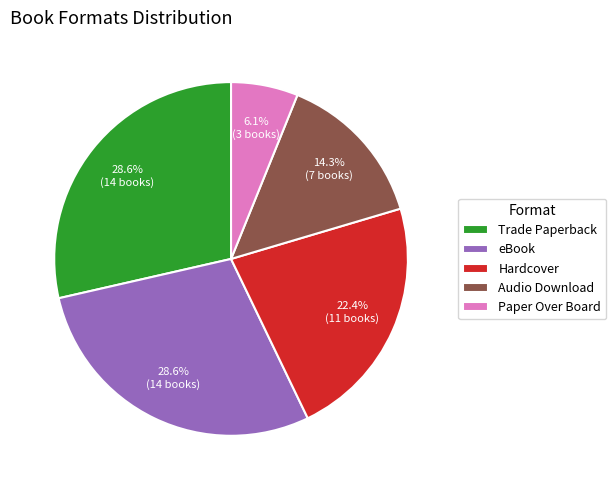

Does Hardcover represent more than half of the total?

No